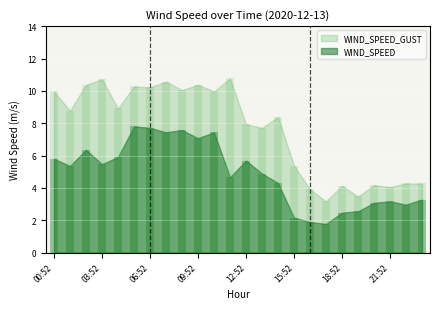

The WIND_SPEED_GUST series shows 2.4 at 18:52. True or false?

False